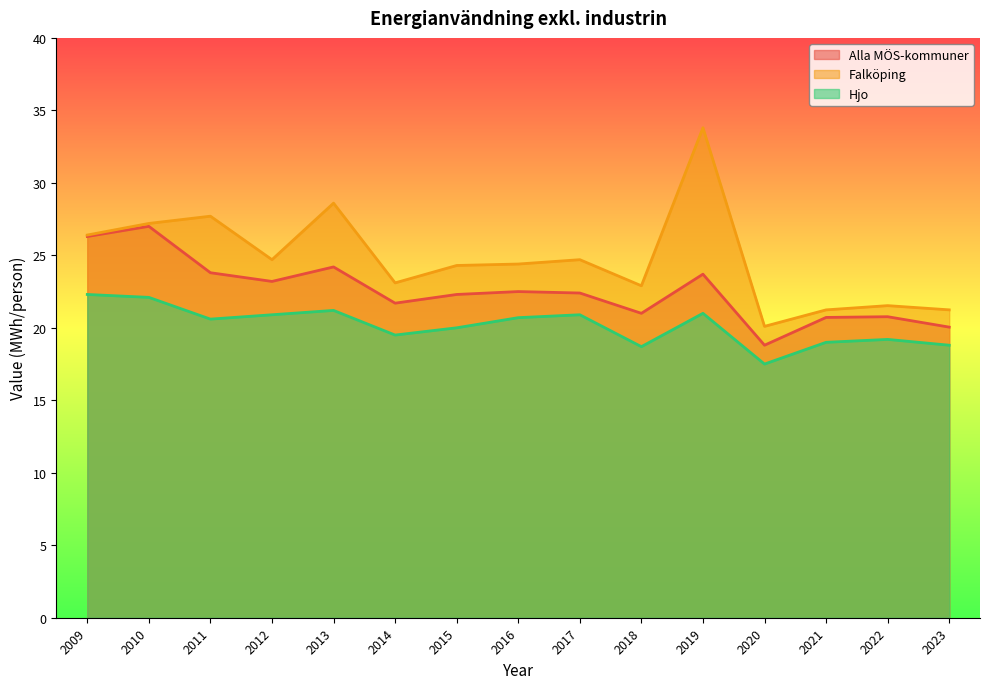

Rank the series by their maximum value, from lowest to highest.

Hjo, Alla MÖS-kommuner, Falköping